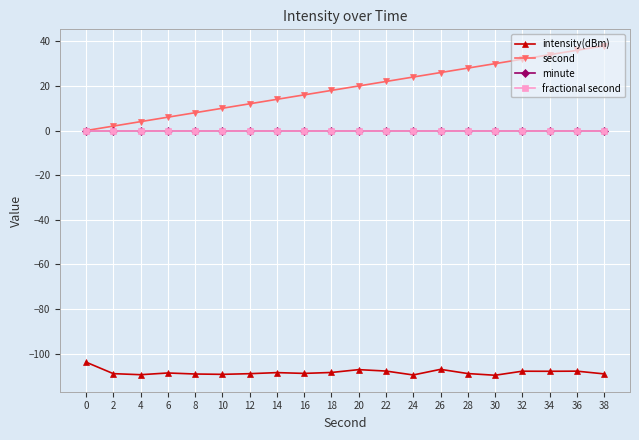

Does the chart have visible grid lines?

Yes